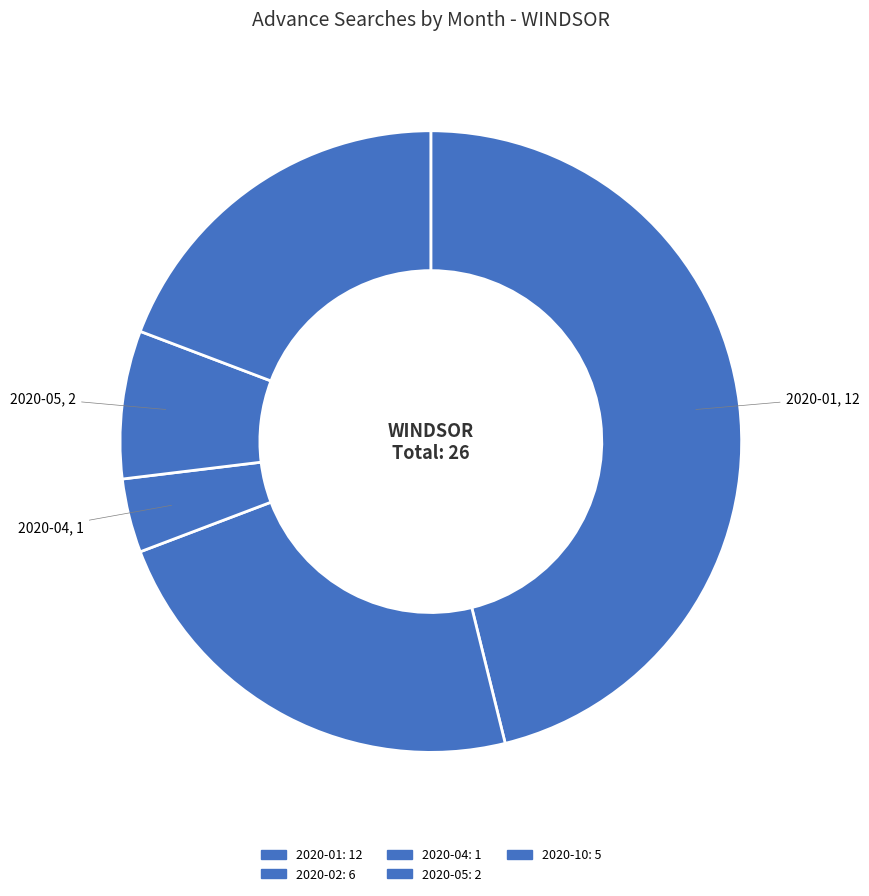

How many segments does this pie chart have?

5